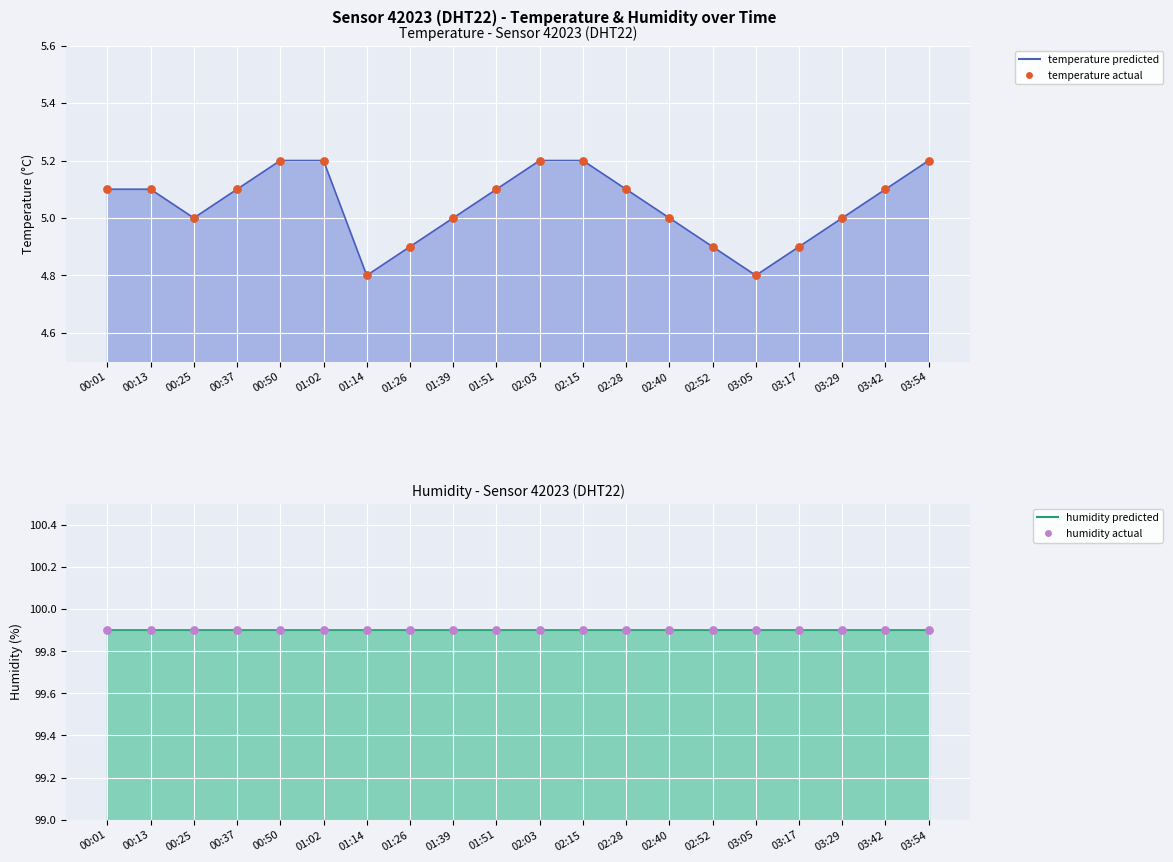

Which series contains the highest Y value?

humidity line